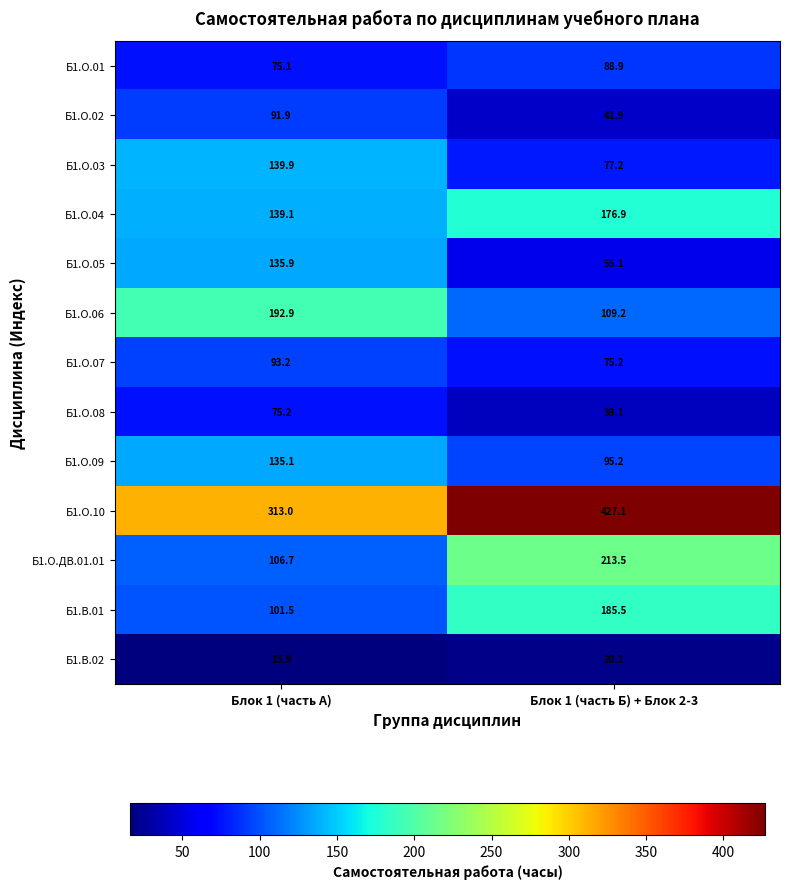

What is the difference between the Б1.О.06 values at Блок 1 (часть A) and Блок 1 (часть Б) + Блок 2-3?

83.7